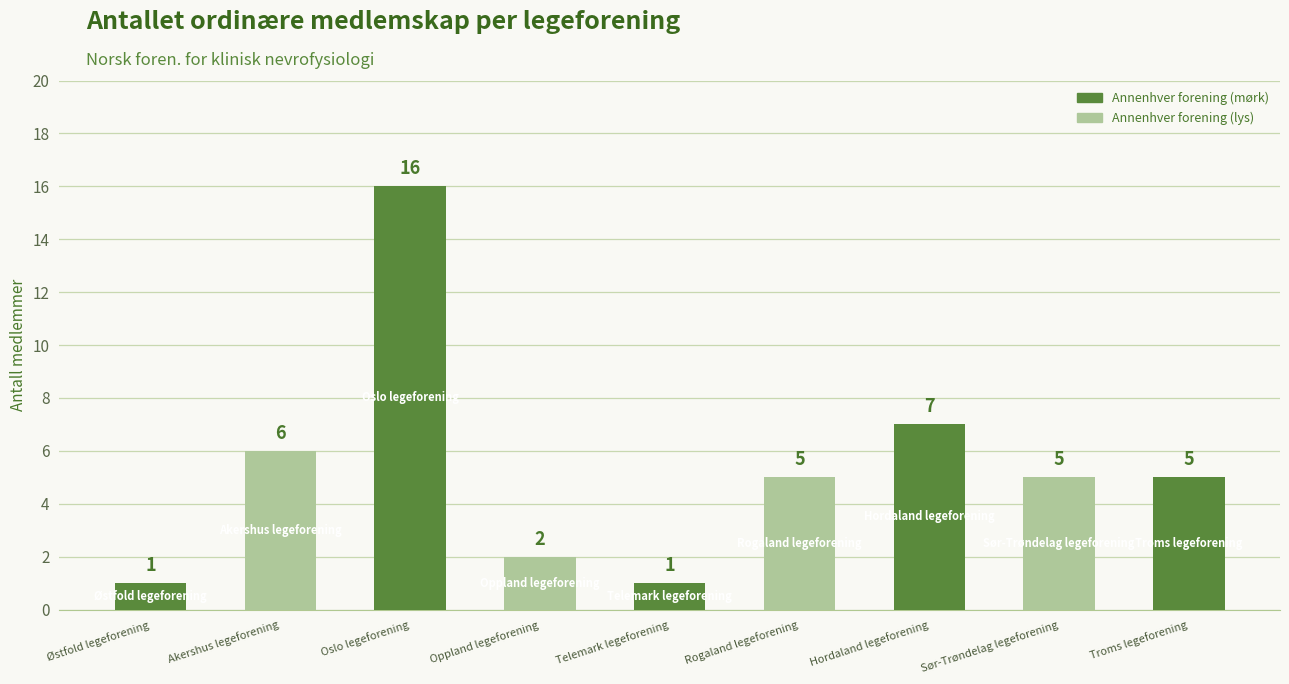

Reading left to right, transcribe all the data shown in this chart.

1	6	16	2	1	5	7	5	5